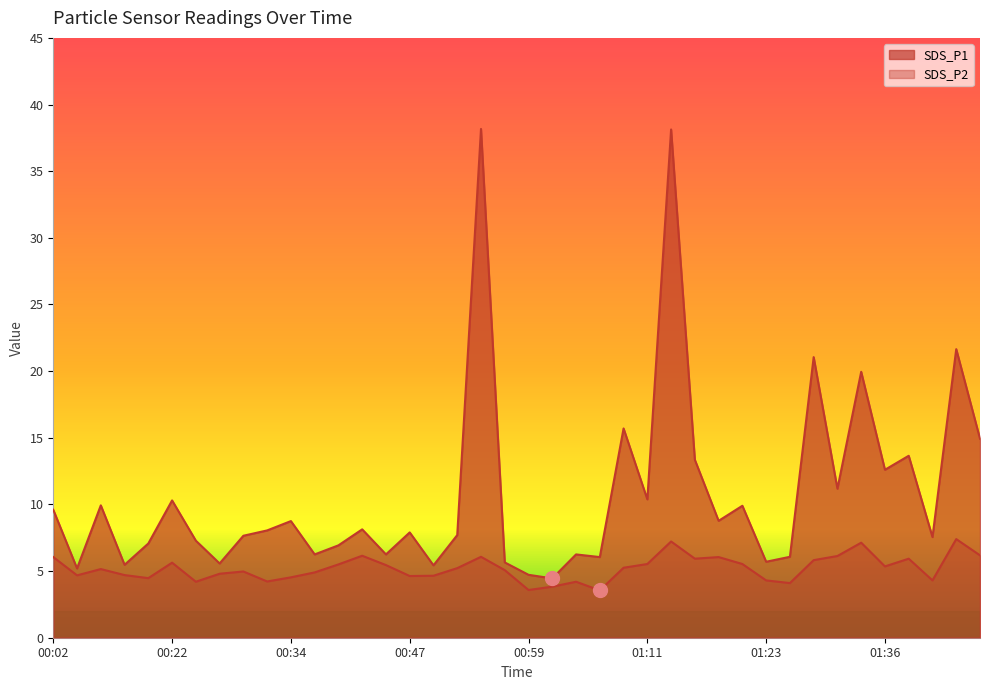

What is the spread (max minus min) of values at 01:33?

12.8